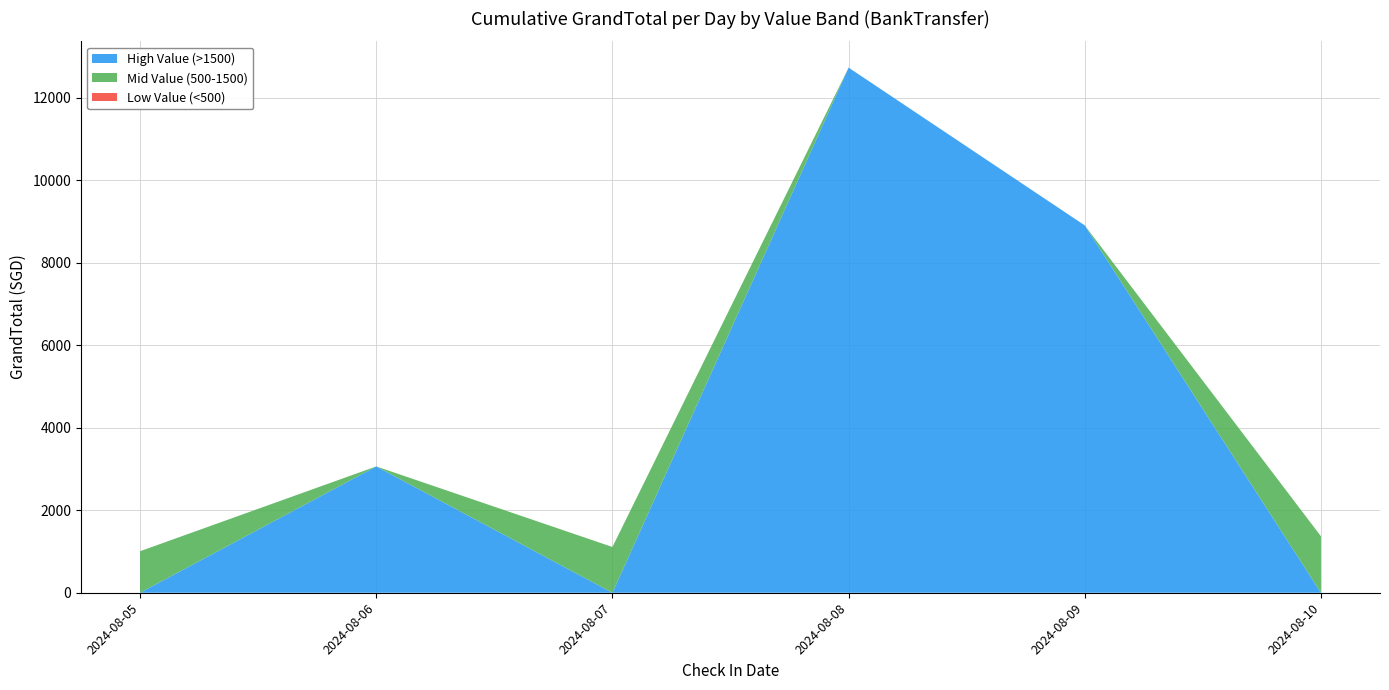

Which category has the highest value in the High Value (>1500) series?

2024-08-08